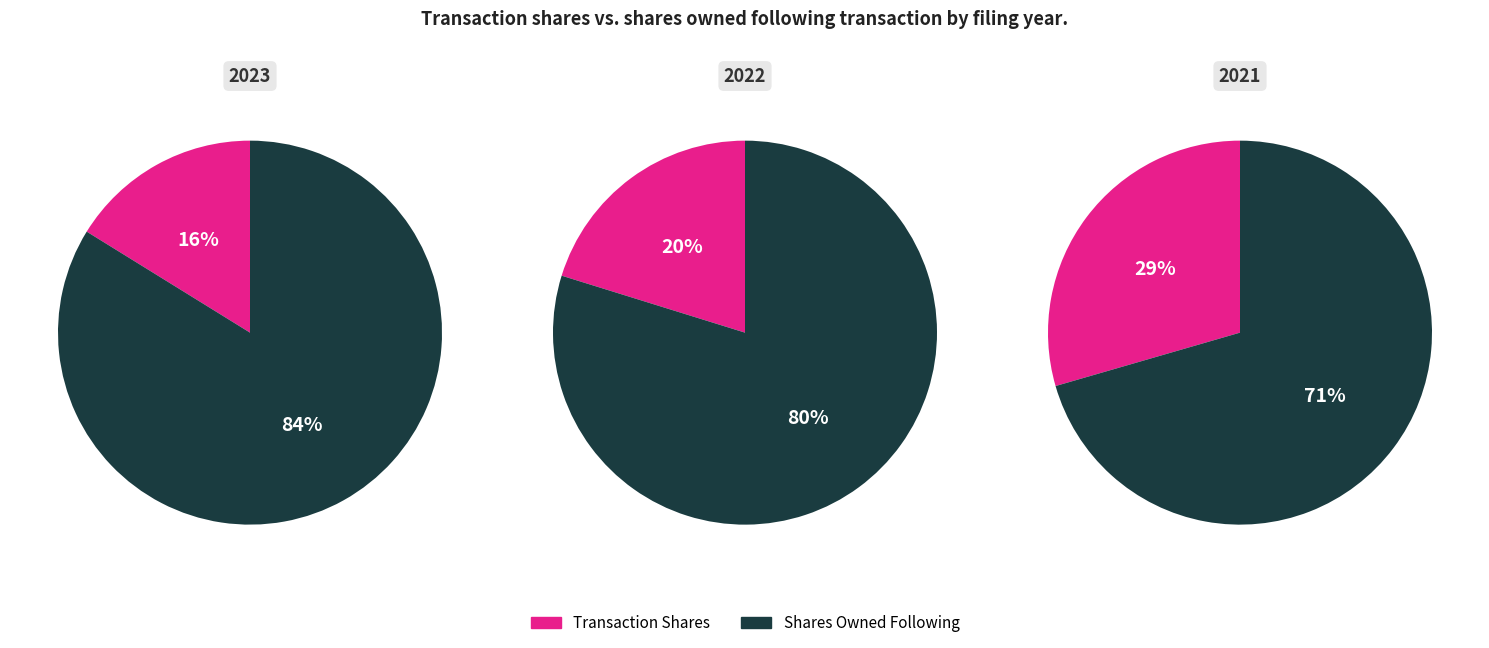

Rank the series by their maximum value, from lowest to highest.

transactionShares, sharesOwnedFollowingTransaction